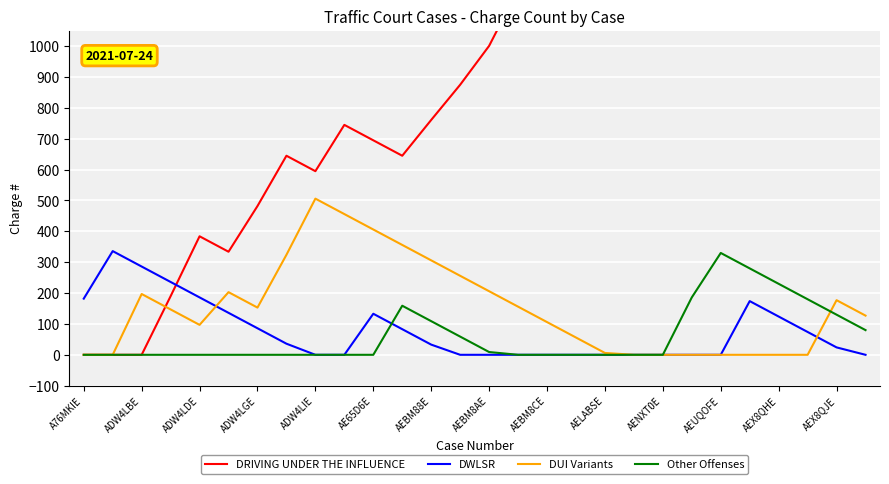

The DRIVING UNDER THE INFLUENCE series shows 1817 at 19. True or false?

True